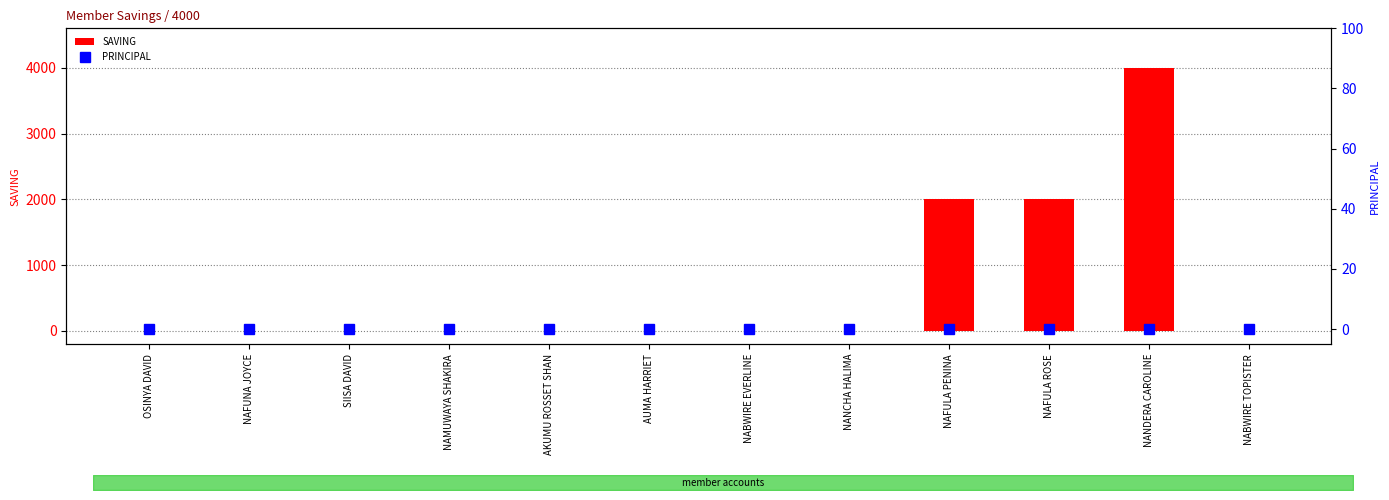

Which has a higher value, NAFULA PENINA or NABWIRE EVERLINE?

NAFULA PENINA